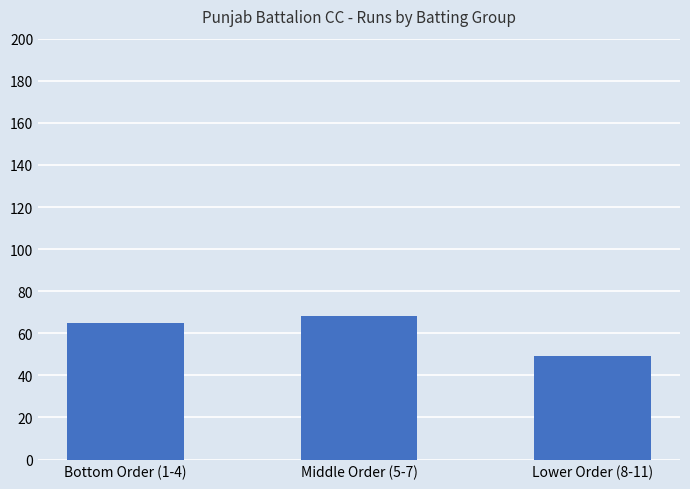

The chart shows a value of 49 at Lower Order (8-11). True or false?

True